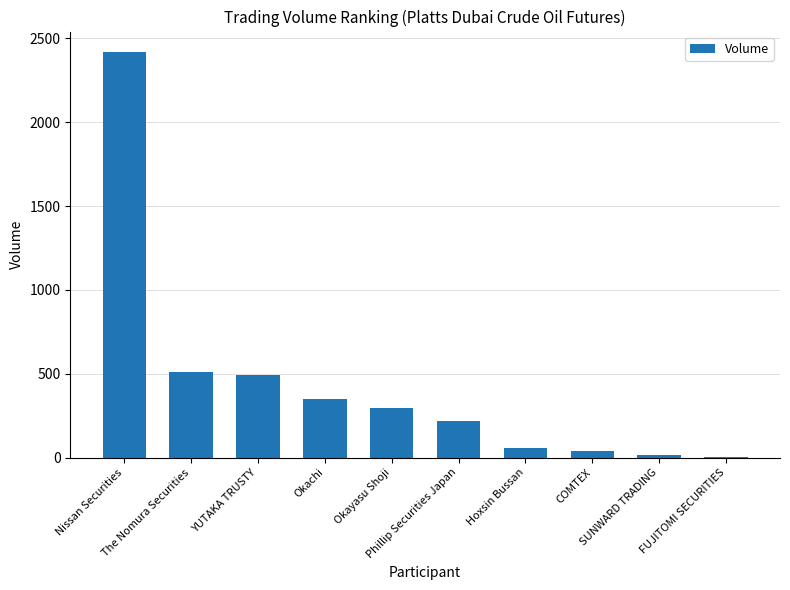

What is the sum of all values?

4396